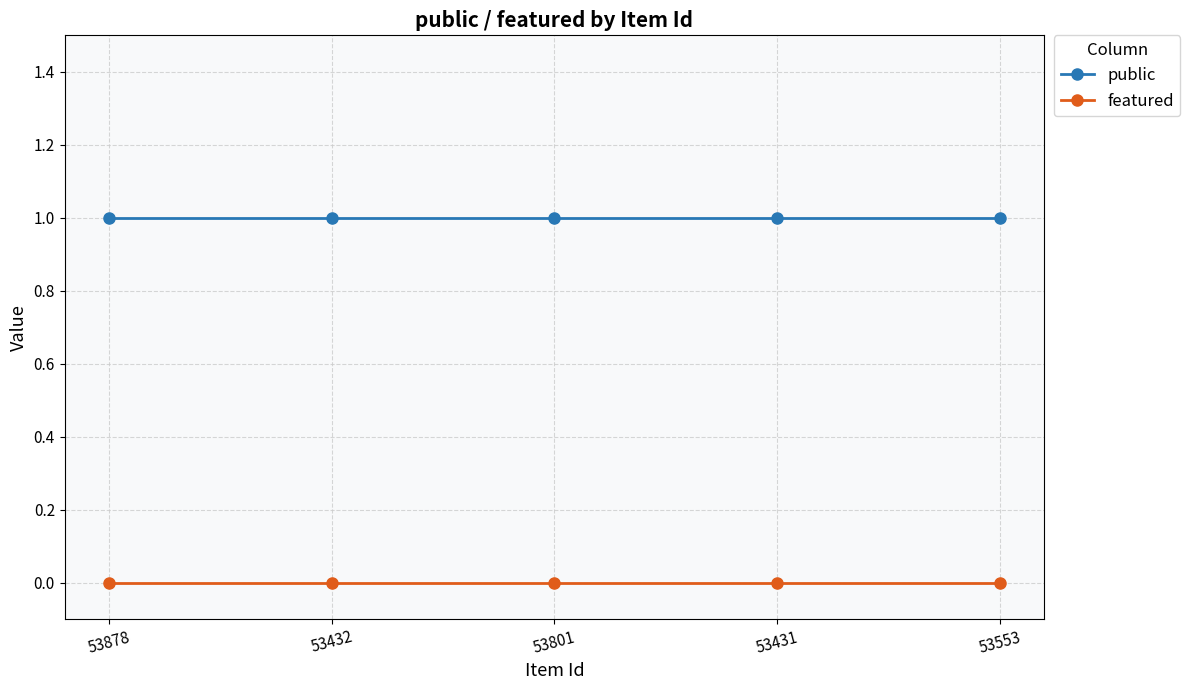

True or false: featured and public intersect in this chart.

False